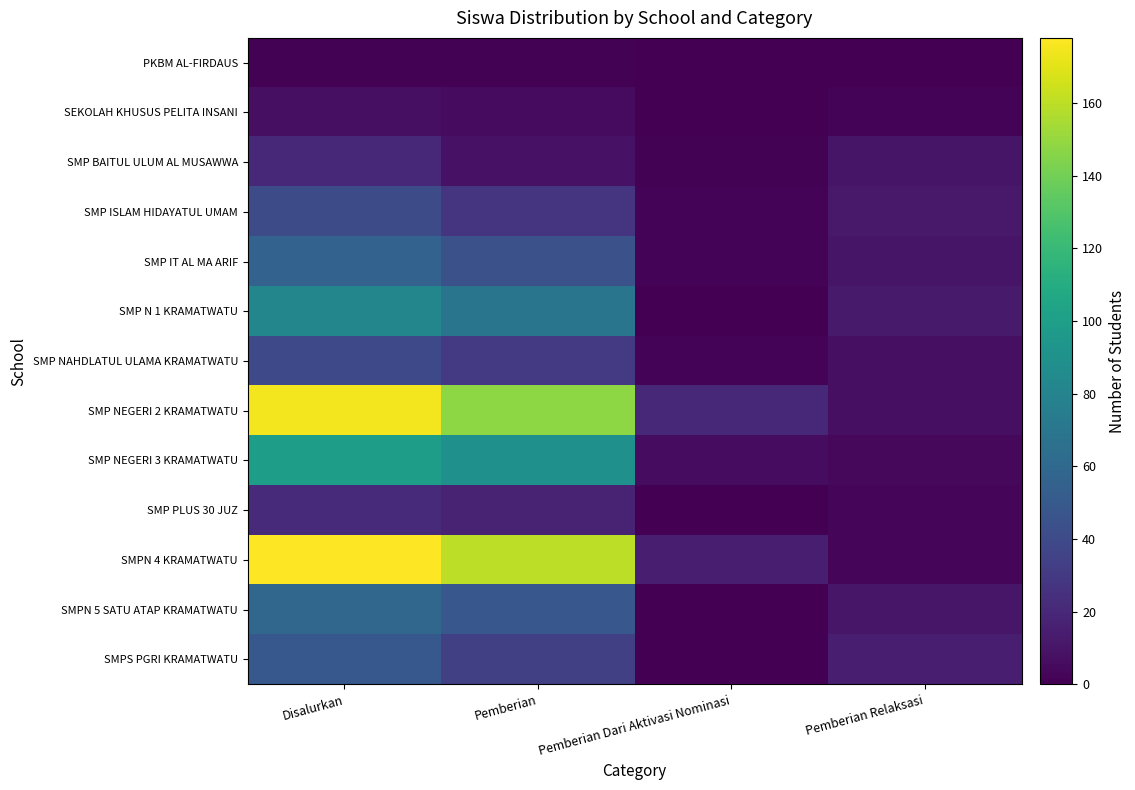

At how many categories does at least one series exceed 100?

2